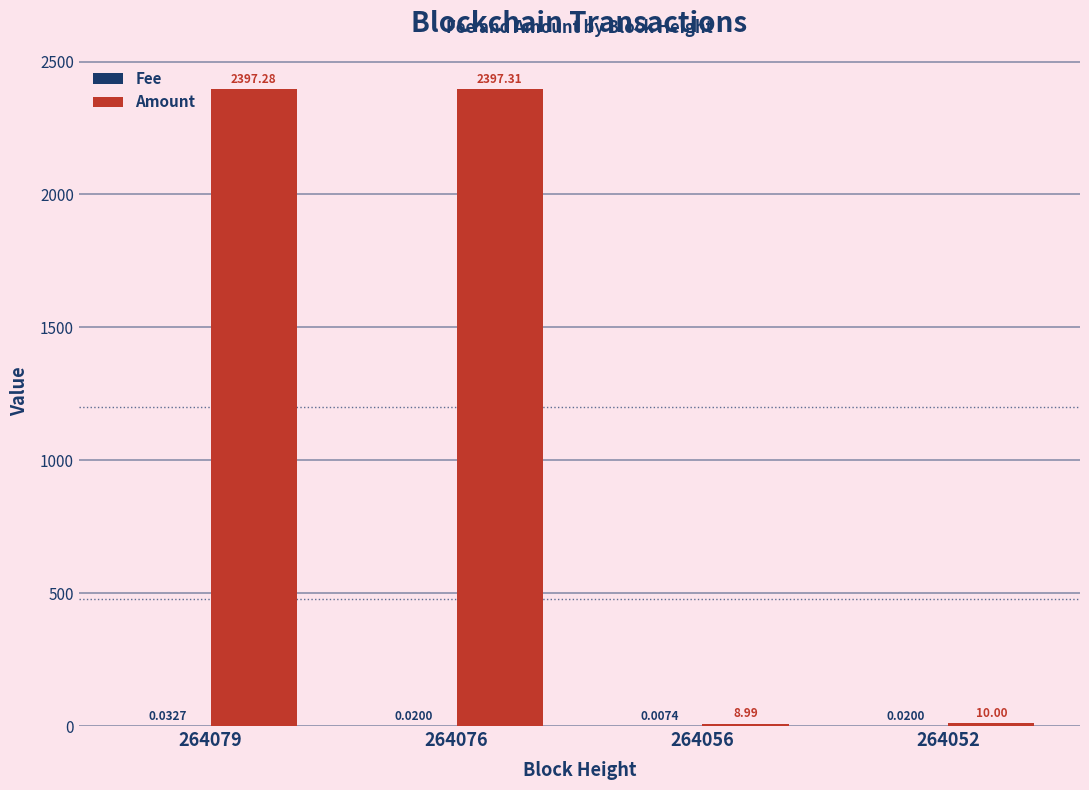

Between 264076 and 264052, which series saw the biggest shift?

Amount